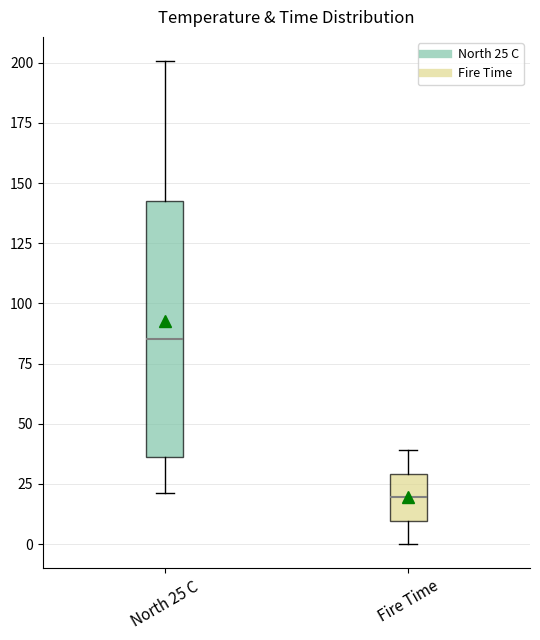

Reading left to right, transcribe this box plot: for each box, give where its median line is, the range the box spans, and where its two whiskers end, as read against the y-axis. The values are not printed on the chart, so give them approximately, as read against the axis.

North 25 C: median 85, box 35 to 145, whiskers 20 to 200
Fire Time: median 20, box 10 to 30, whiskers 0 to 40